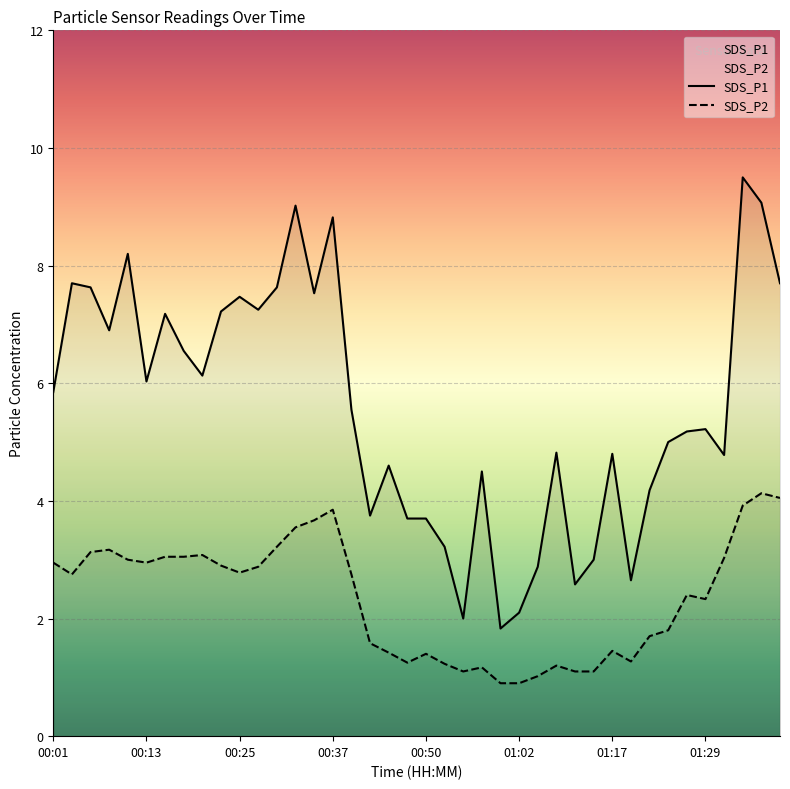

At which category is the sum across all series the highest?

37